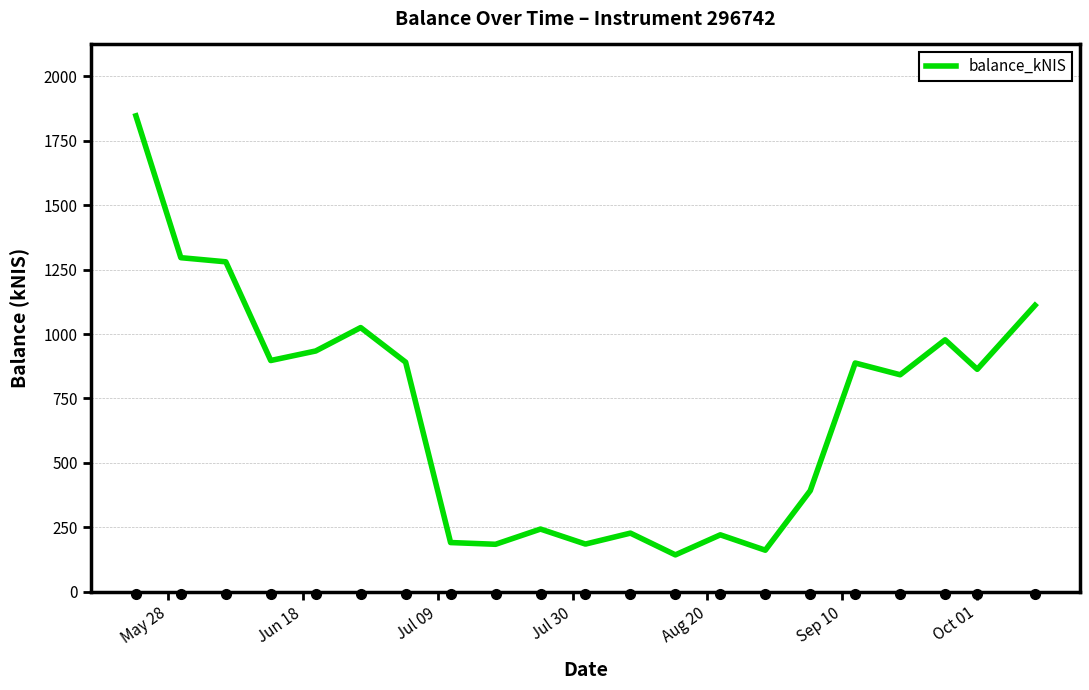

What is the difference between the maximum and minimum values?

1704.0